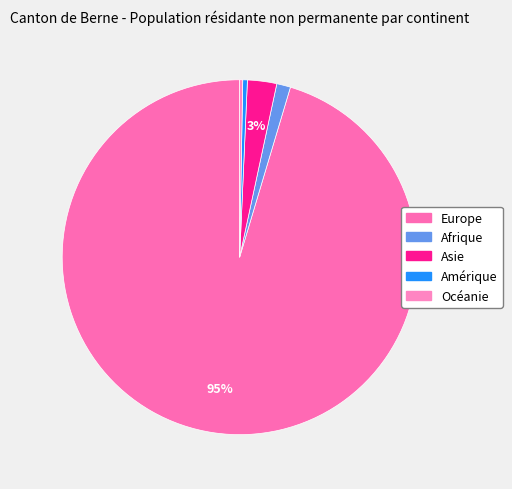

What is the majority slice?

Europe